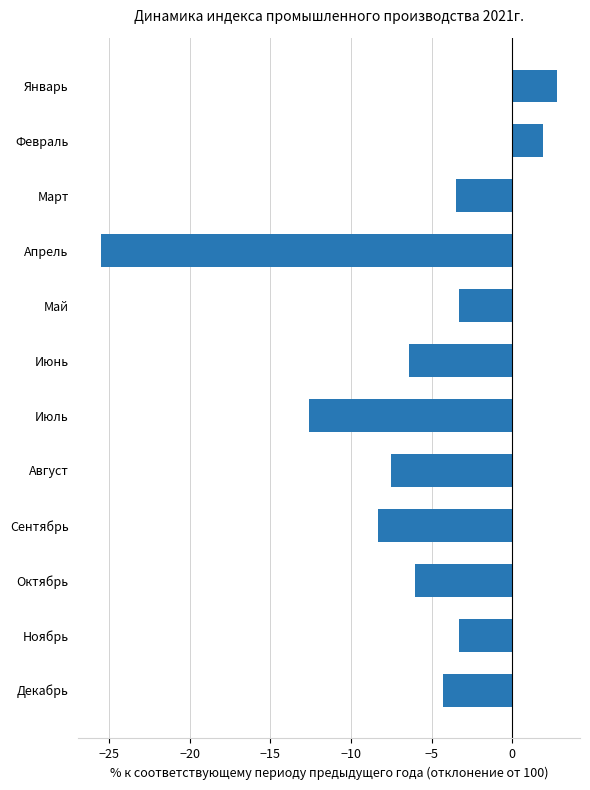

Which label corresponds to the largest value in the chart?

Январь